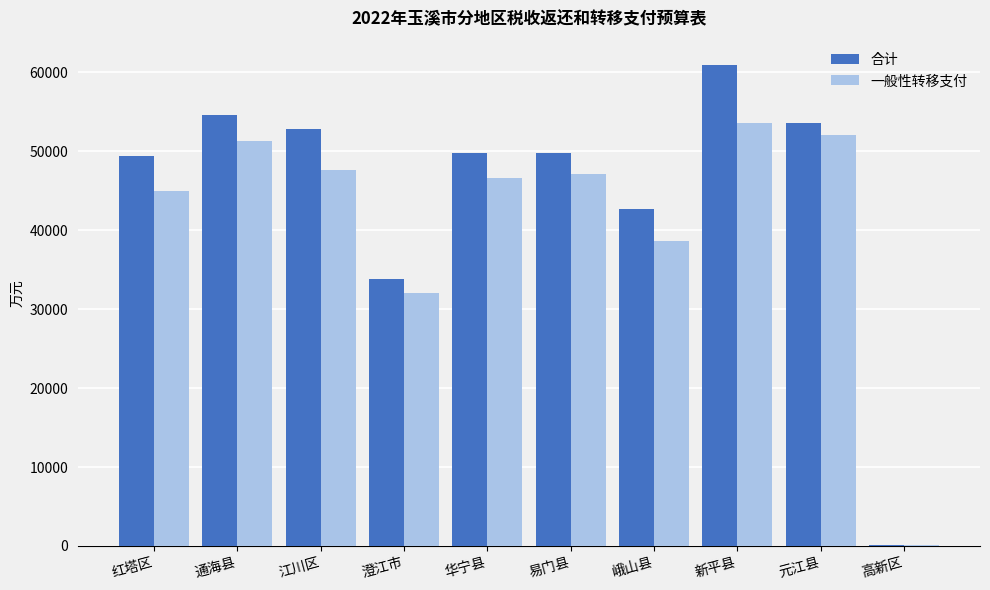

The 合计 series shows 77405 at 通海县. True or false?

False